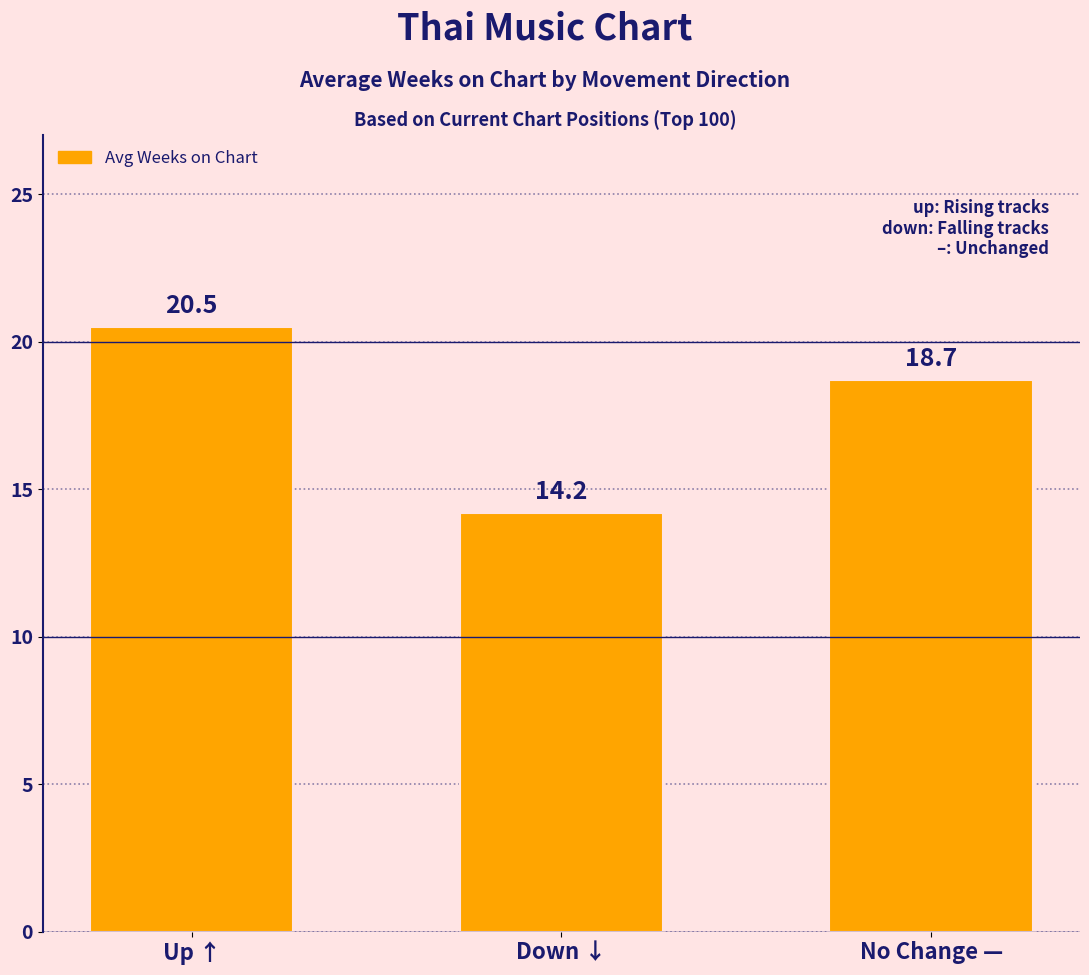

How many categories are shown in the chart?

3